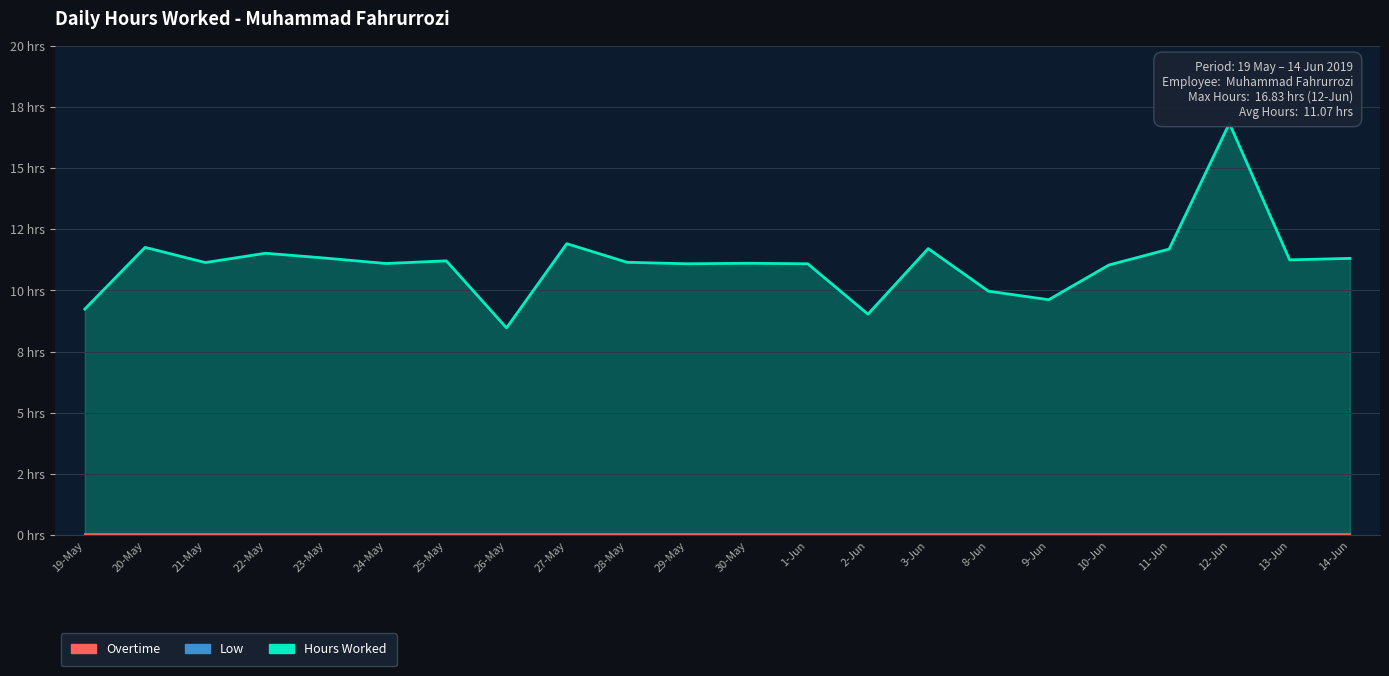

What position from the right is 11-Jun?

4